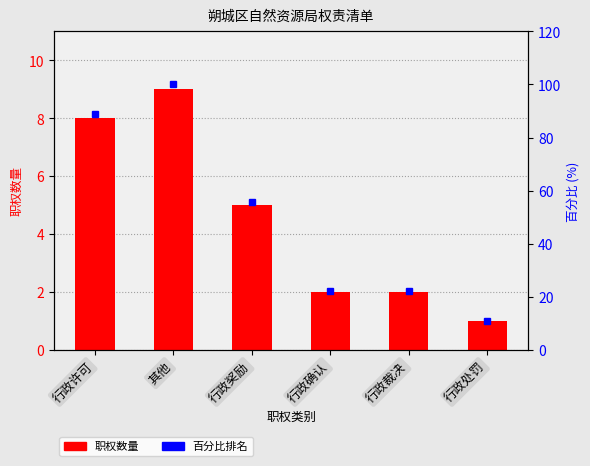

At 行政确认, list the series in order from smallest to largest.

职权数量, 百分比